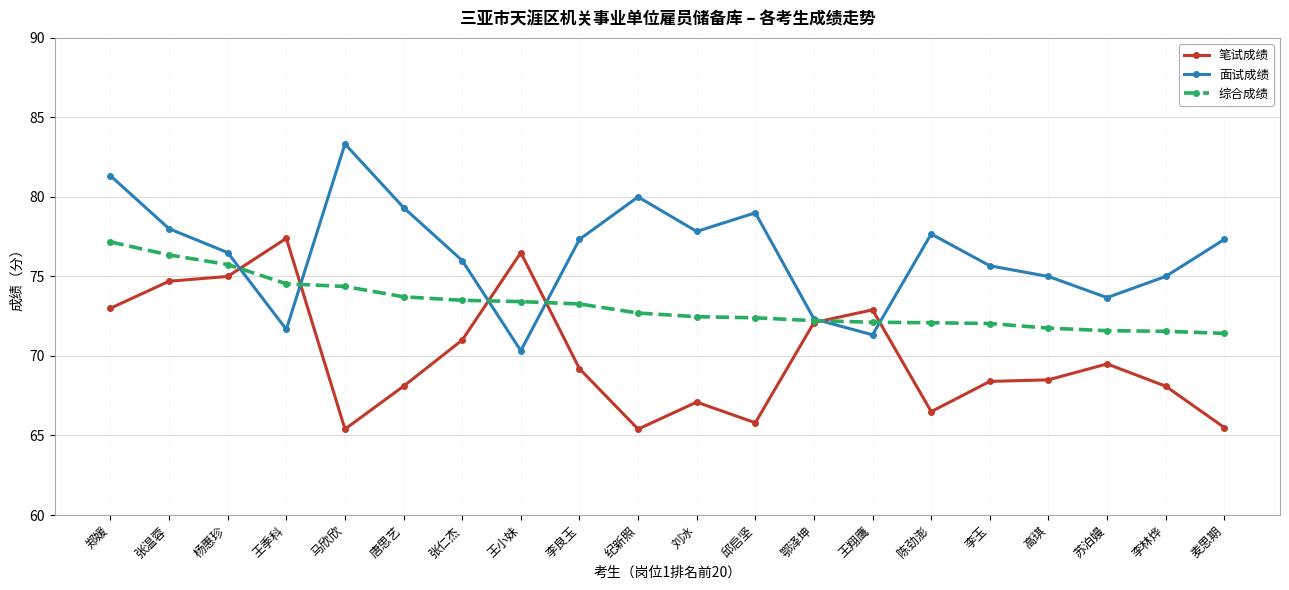

True or false: 笔试成绩 has a value of 65.5 at 麦思期.

True